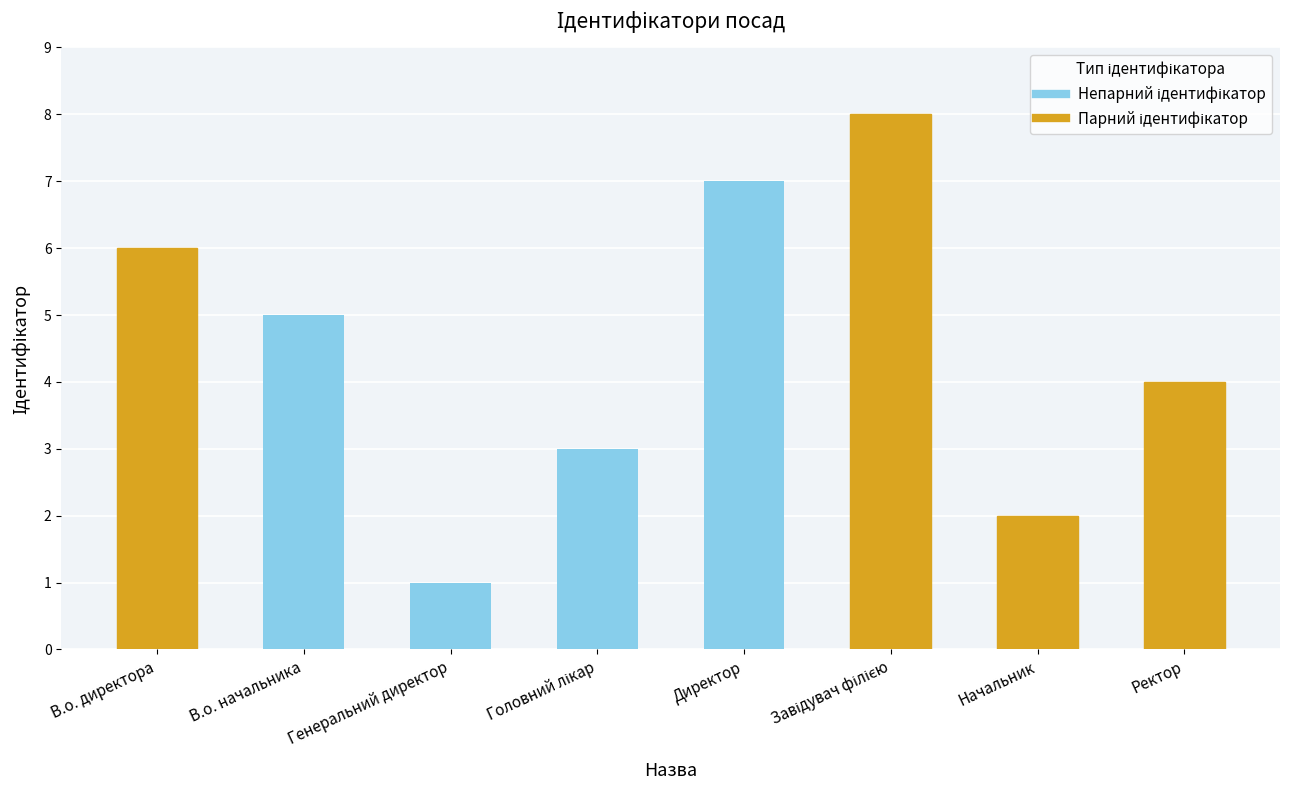

How many bars are there in total?

8